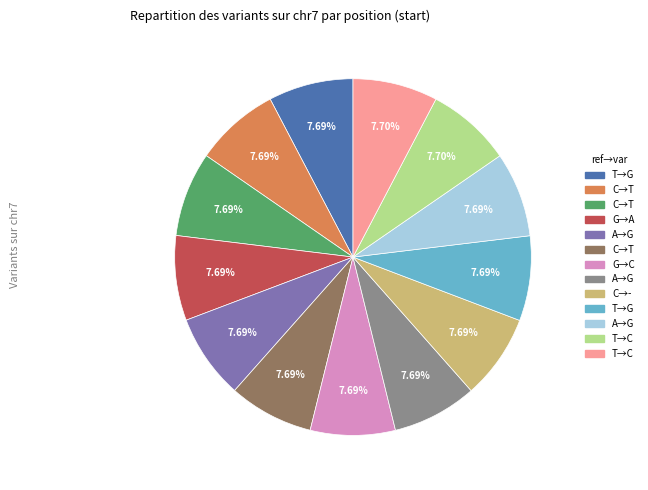

Does any single category account for the majority?

No